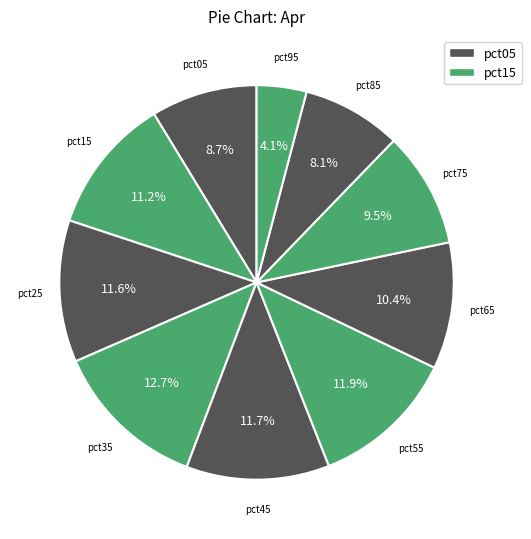

How many slices are in this pie chart?

10